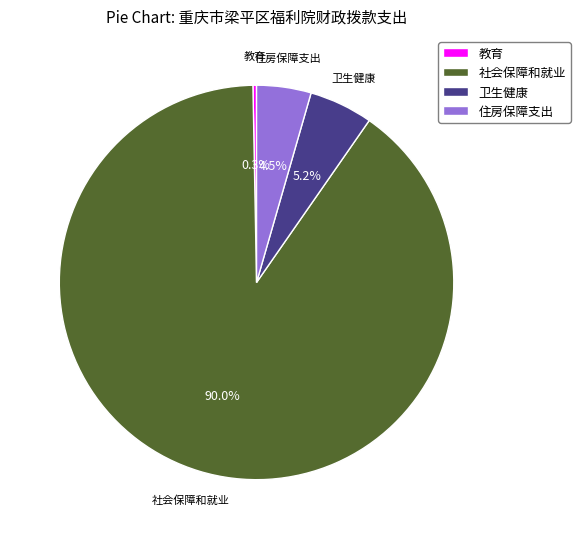

The 教育 slice represents 15% of the pie. True or false?

False